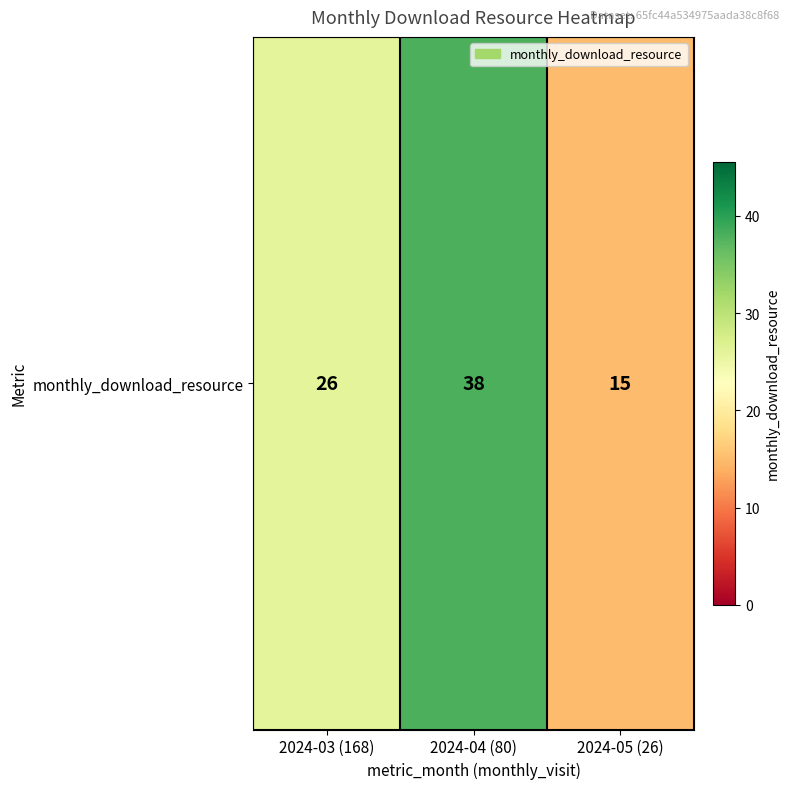

Reading right to left, extract all data points from this chart.

2024-05 (26)=15	2024-04 (80)=38	2024-03 (168)=26